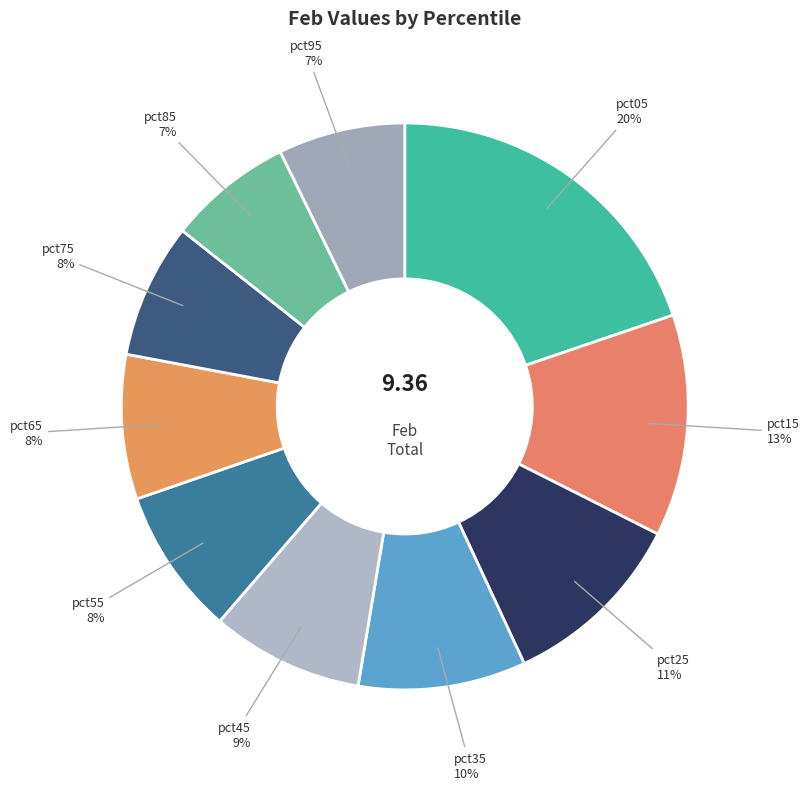

How many slices are in this pie chart?

10